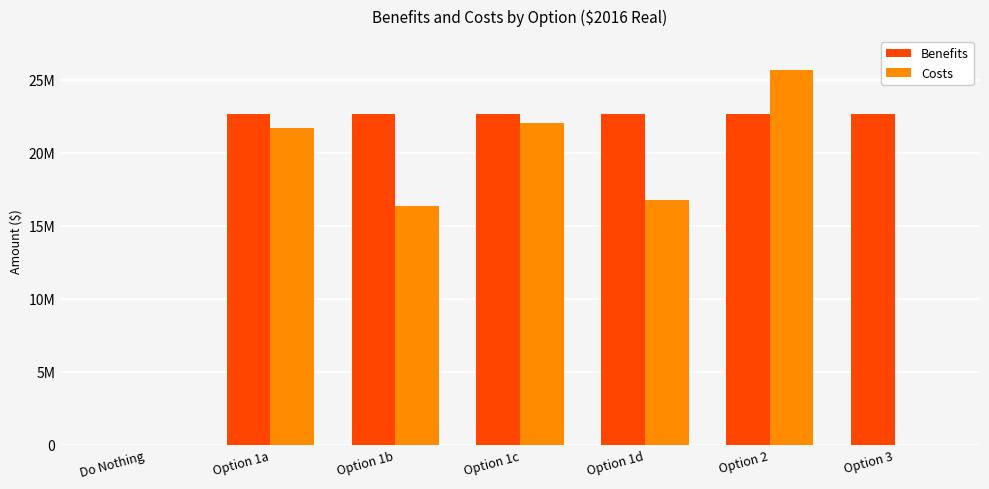

What are all the series names shown in the legend?

Benefits, Costs